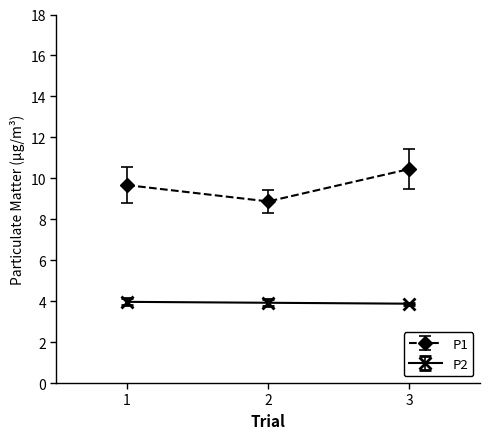

How many data points does each series have?

3